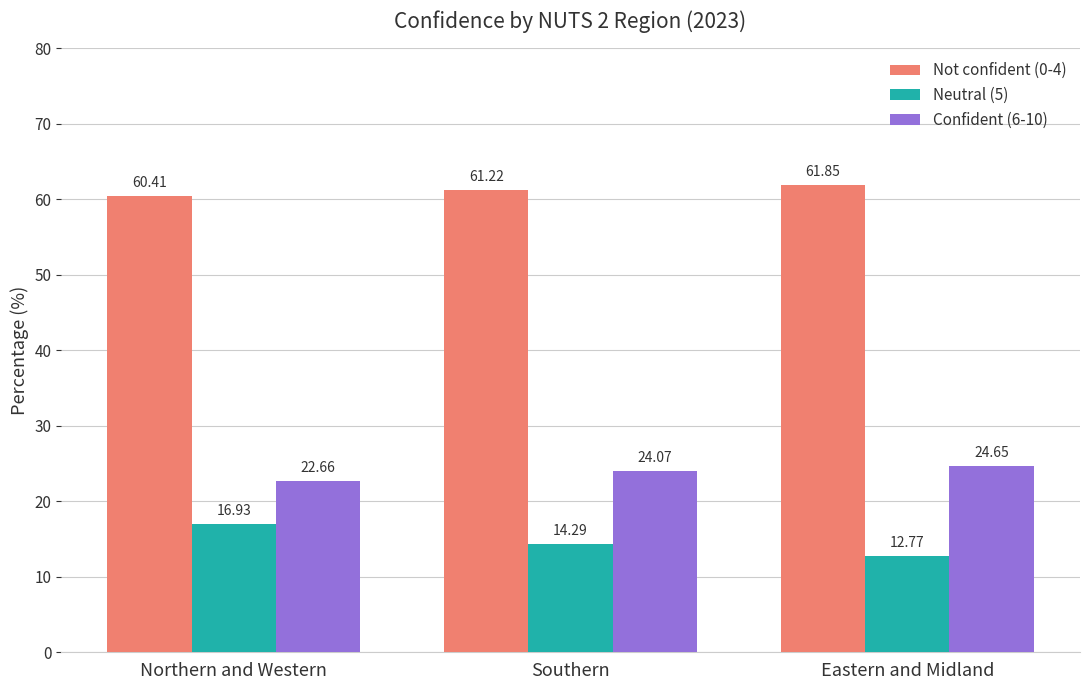

Which series has the largest range (max minus min)?

Neutral (5)